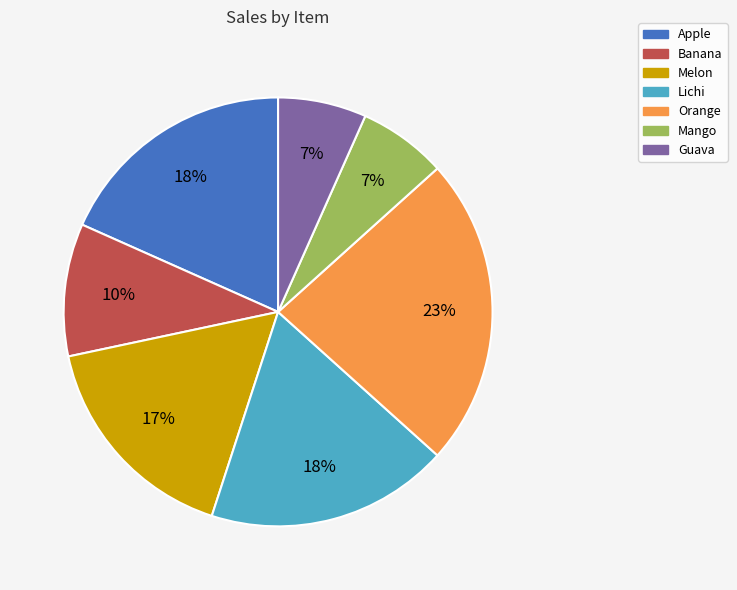

Count the number of slices in the pie.

7